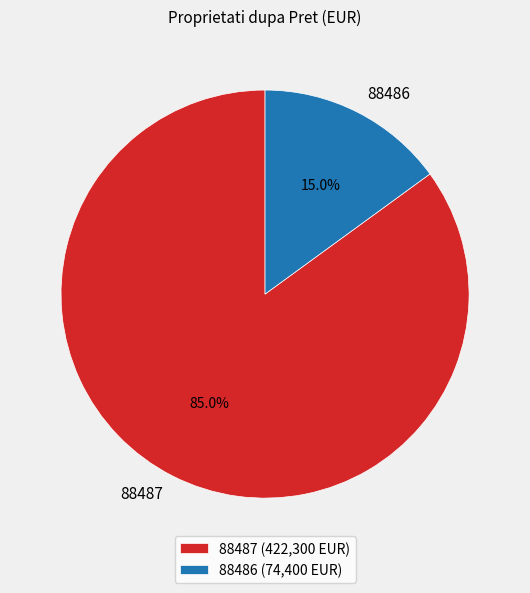

How many segments does this pie chart have?

2